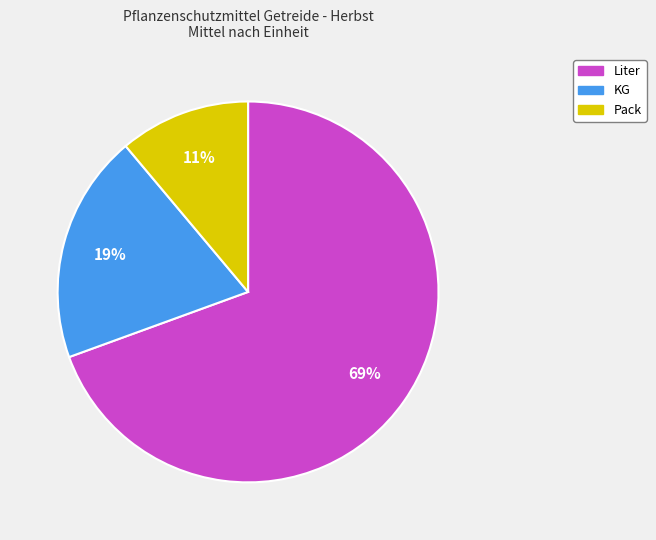

True or false: Pack accounts for 1% of the total.

False